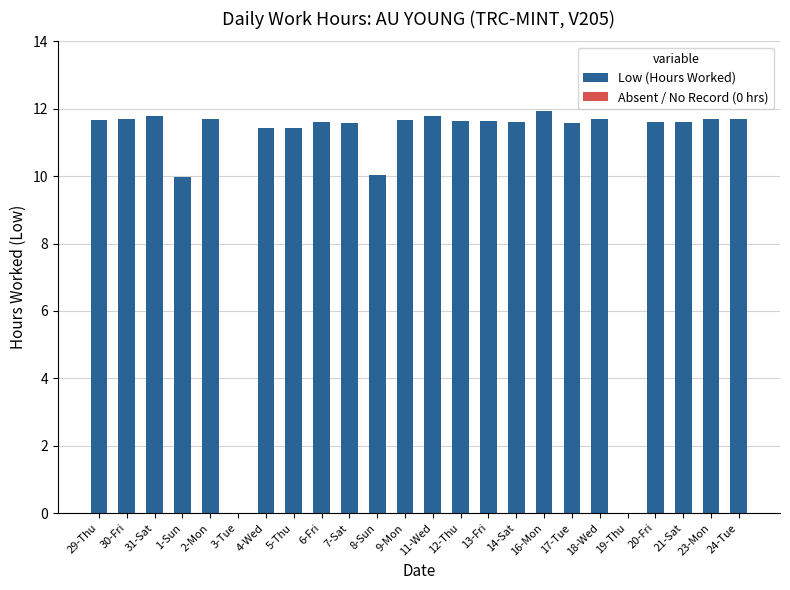

What is the approximate value at 5-Thu?

11.4